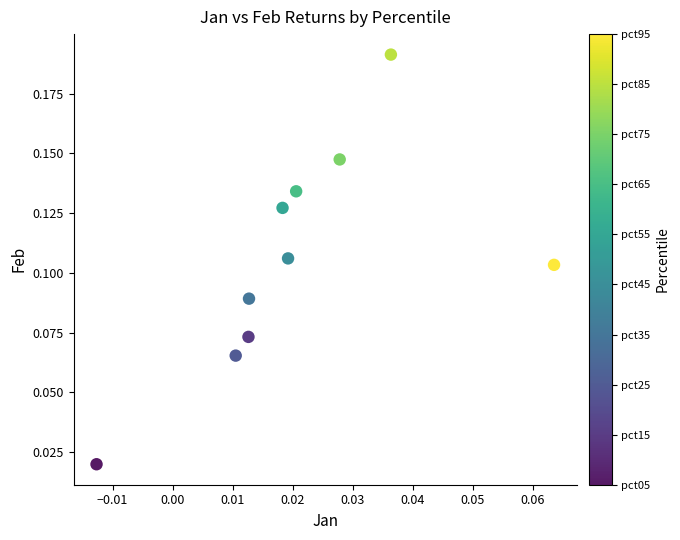

Count the number of points in this scatter plot.

10